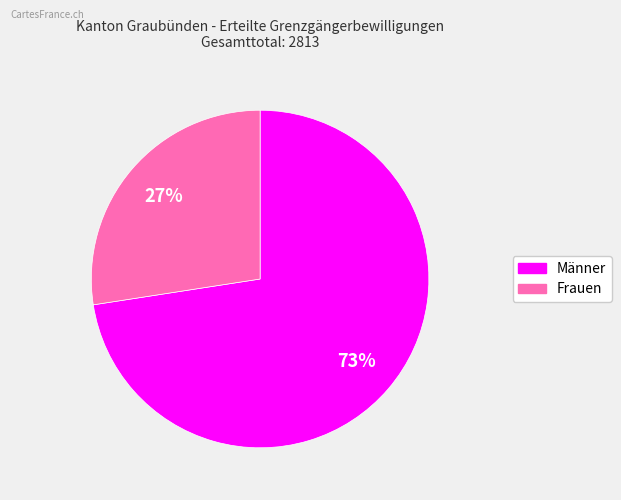

Rank the categories by value from lowest to highest.

Frauen, Männer